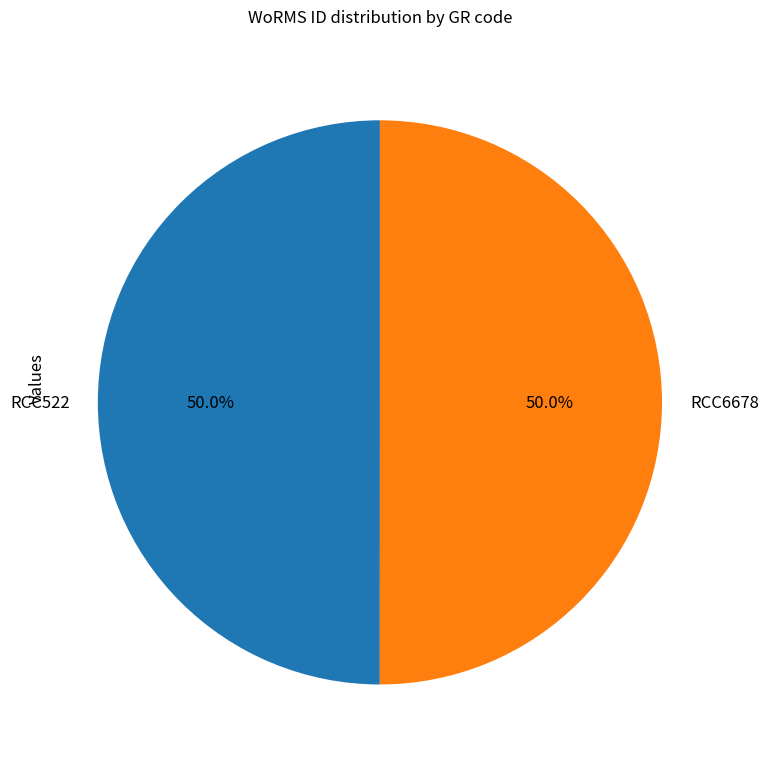

Combined, what portion of the pie is RCC522 and RCC6678?

100.0%